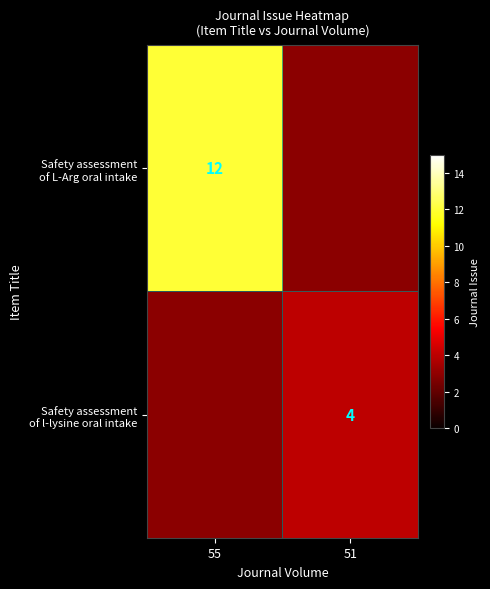

Count the number of data series in this chart.

2